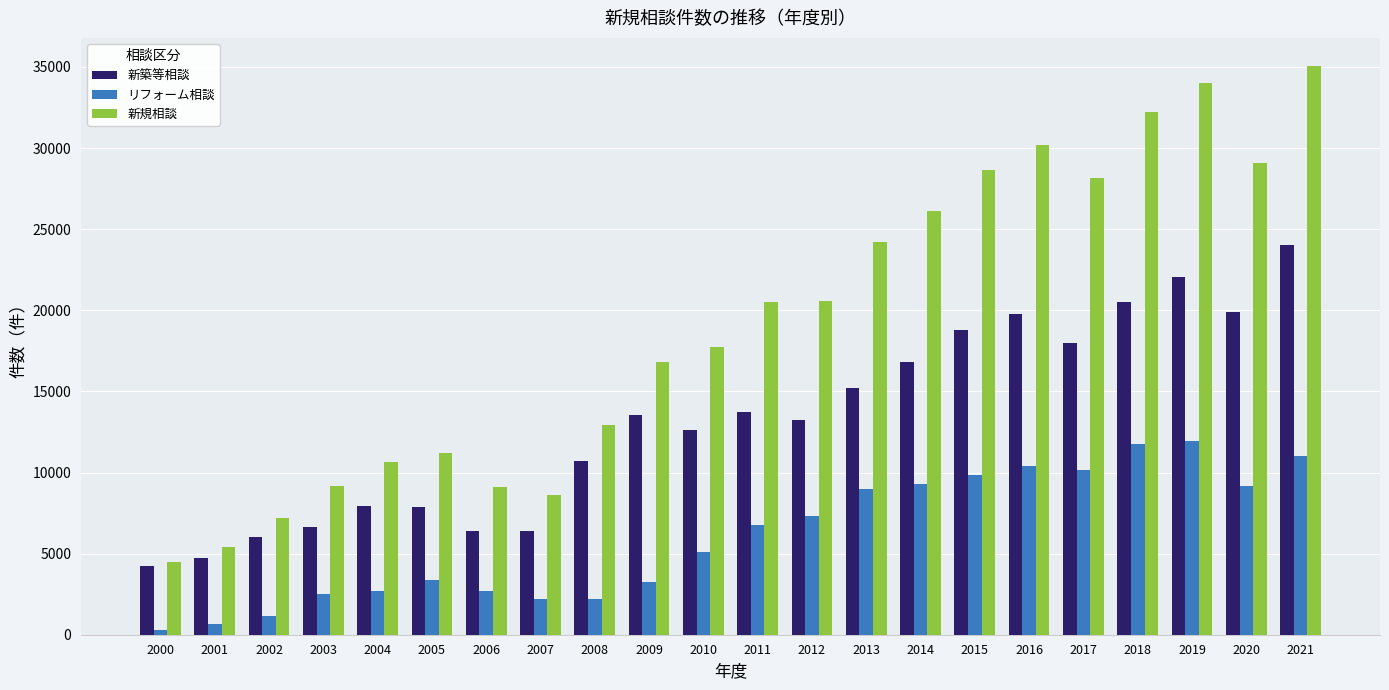

Which series has the largest total across all categories?

新規相談